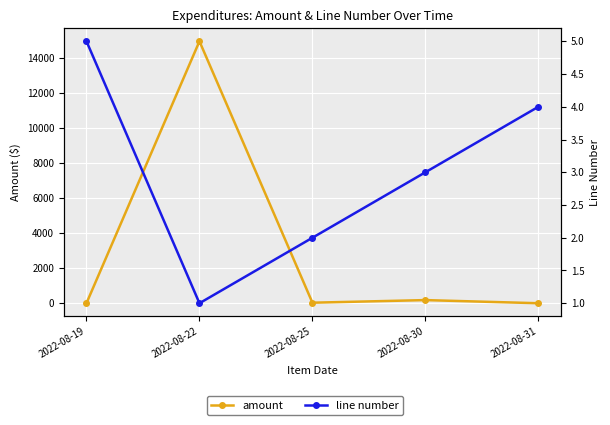

How many series are shown in this chart?

2